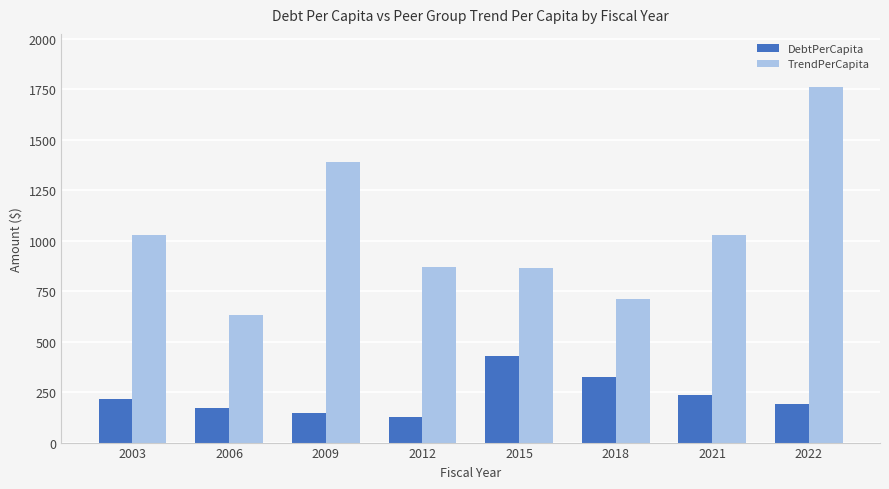

Which category has the highest value in the TrendPerCapita series?

2022